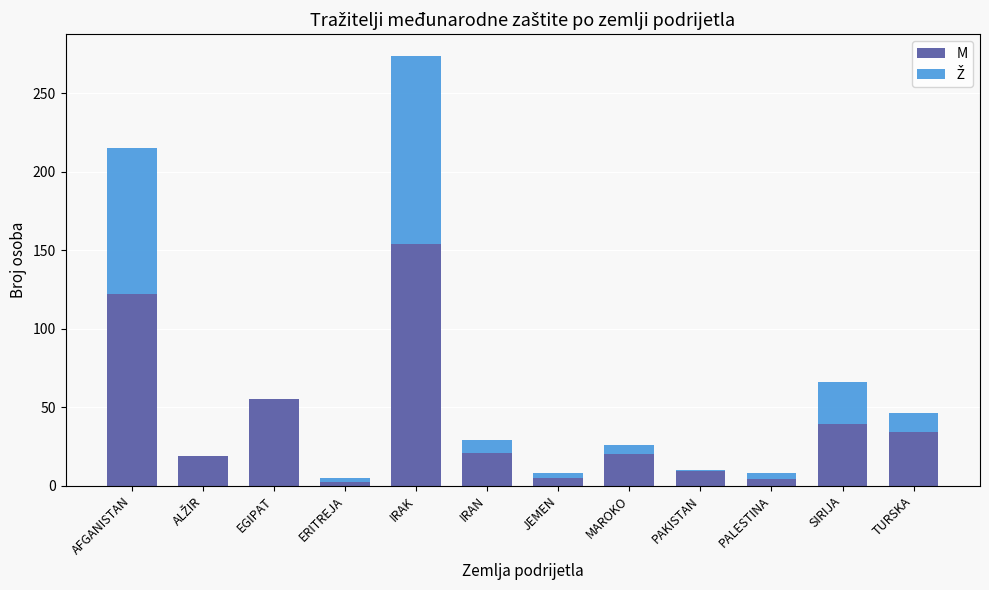

At which label is M closest to 78?

EGIPAT